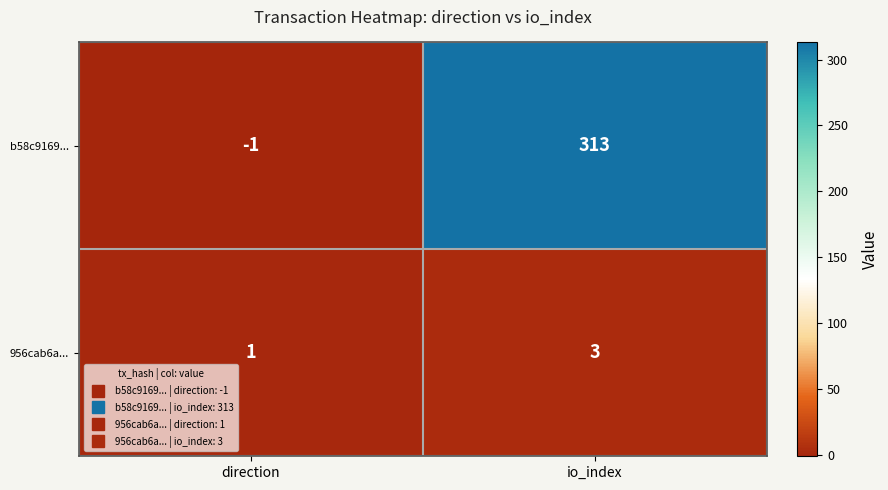

Which series changed the most between direction and io_index?

b58c9169...